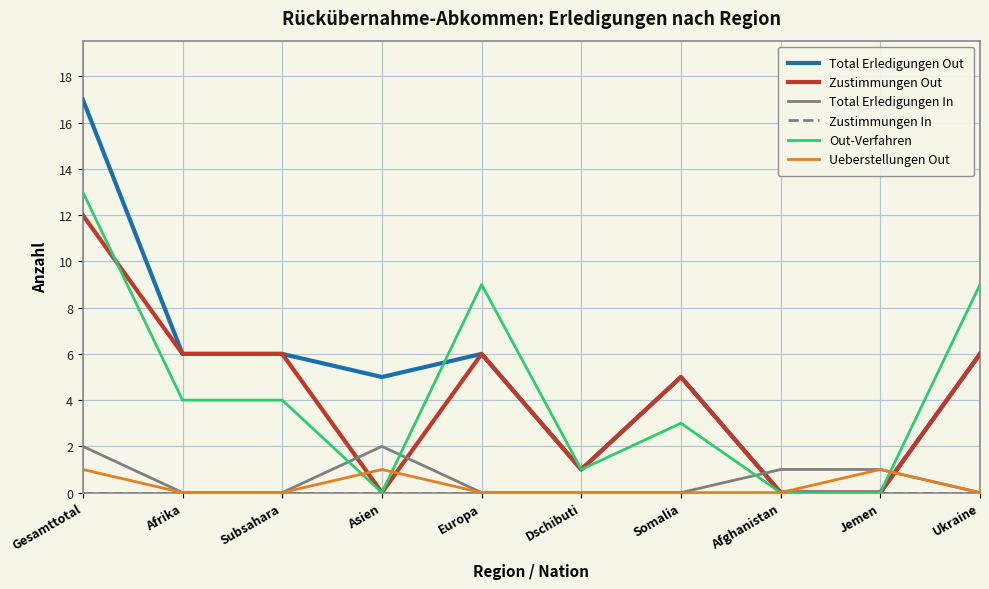

What is the difference between the second highest and second lowest values in the Zustimmungen Out series?

6